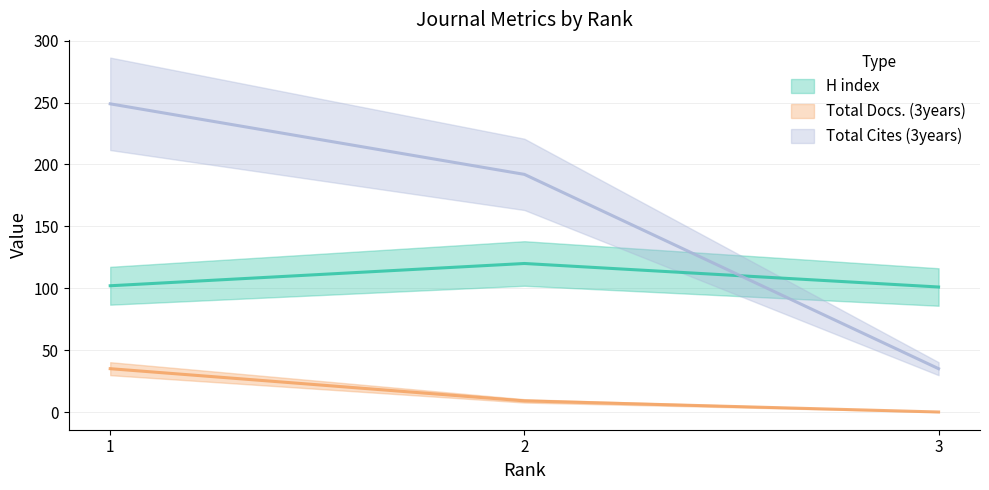

Does the chart display data point markers on the line(s)?

No